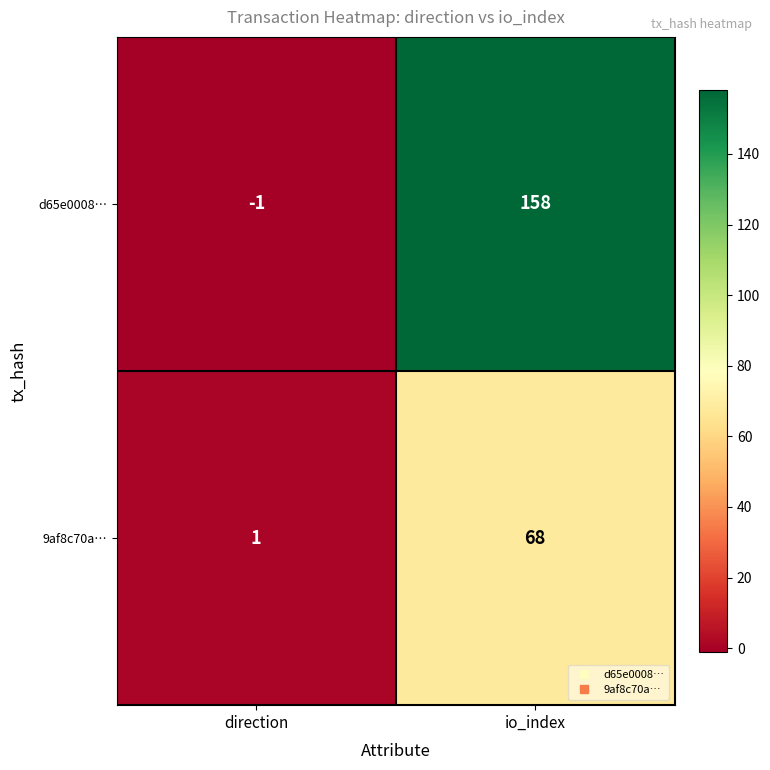

What is the spread (max minus min) of values at io_index?

90